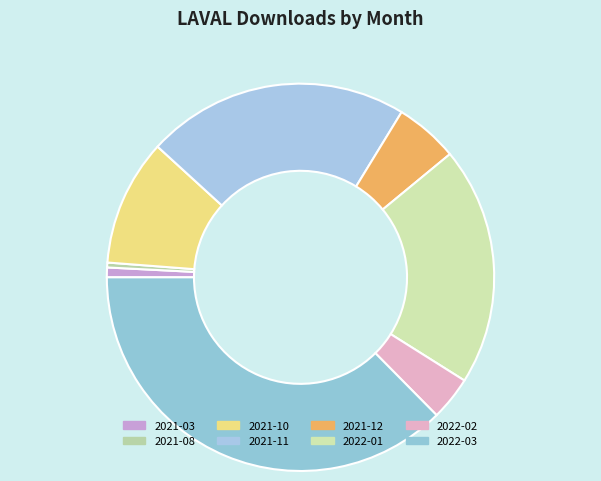

What is the change in value from 2021-11 to 2022-03?

+38